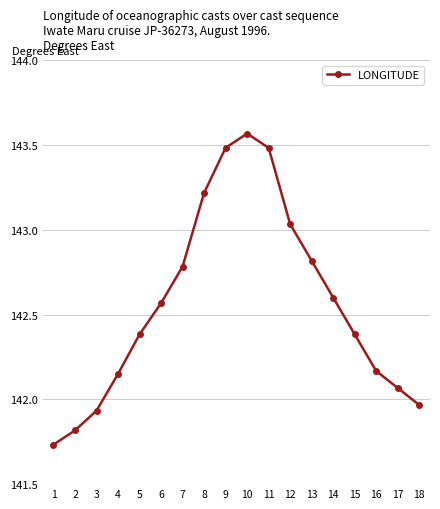

At which label is the value closest to 142?

18